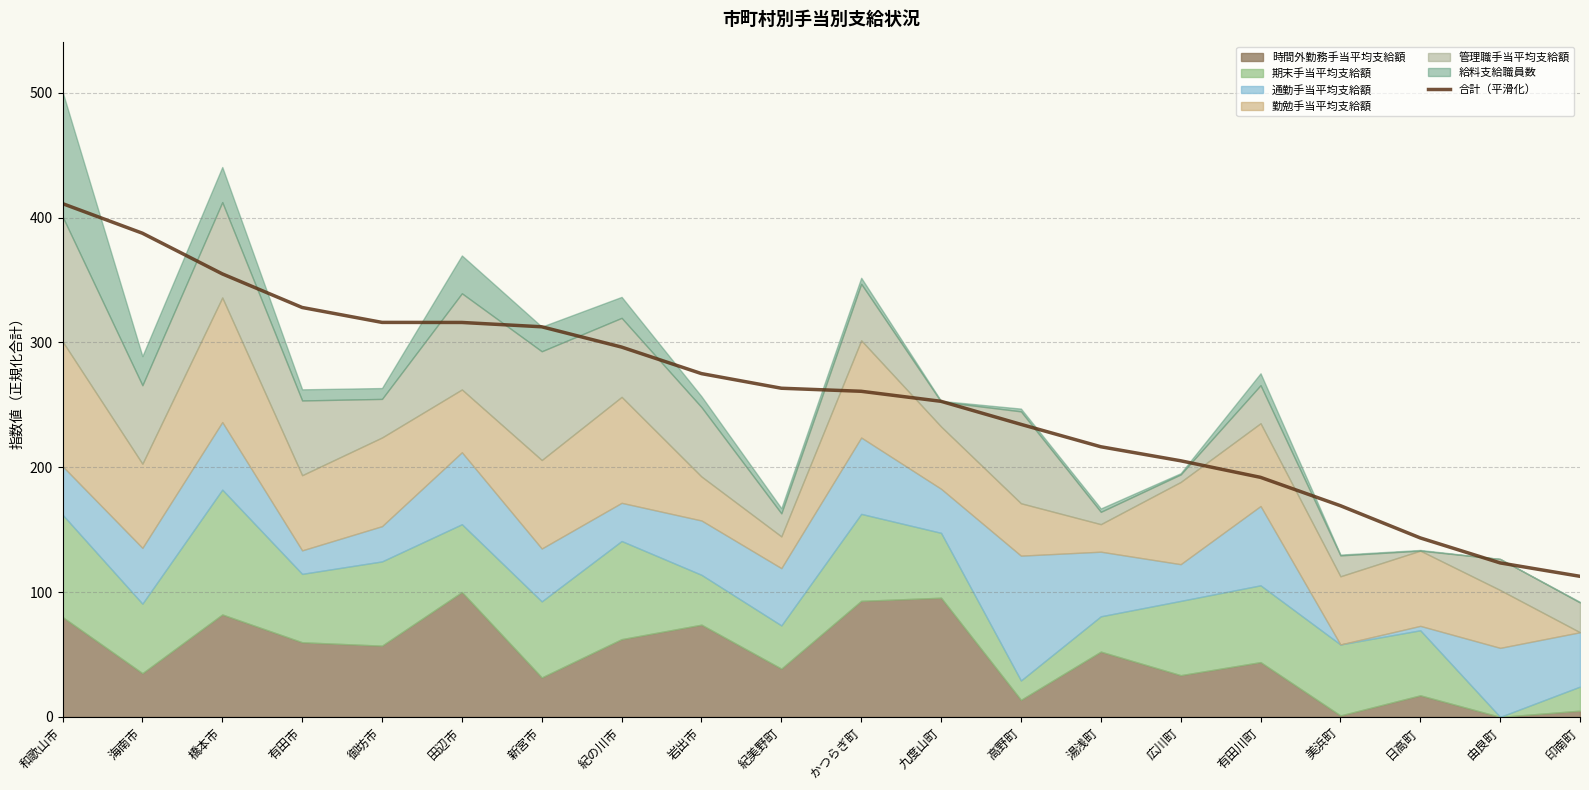

Reading left to right, what are all the values shown in this chart?

411.2	387.4	354.9	328.0	316.0	316.0	312.5	296.2	275.0	263.3	260.8	252.8	234.3	216.4	205.2	191.9	169.2	143.4	123.3	112.6